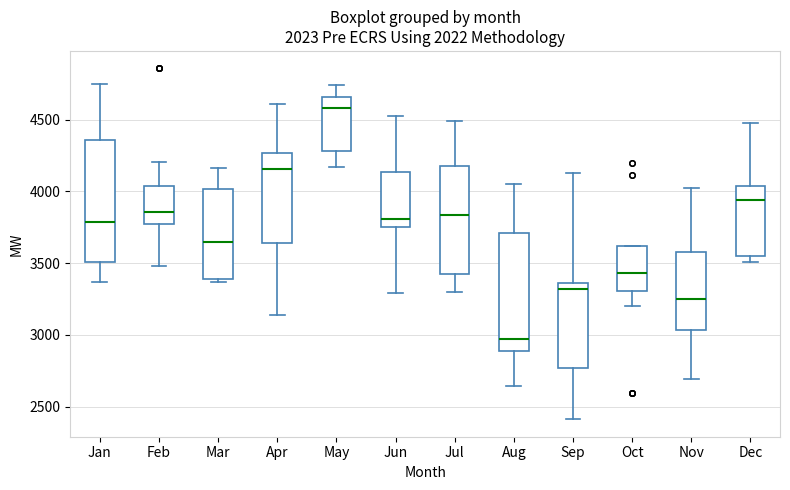

Which box's median line is the highest?

May